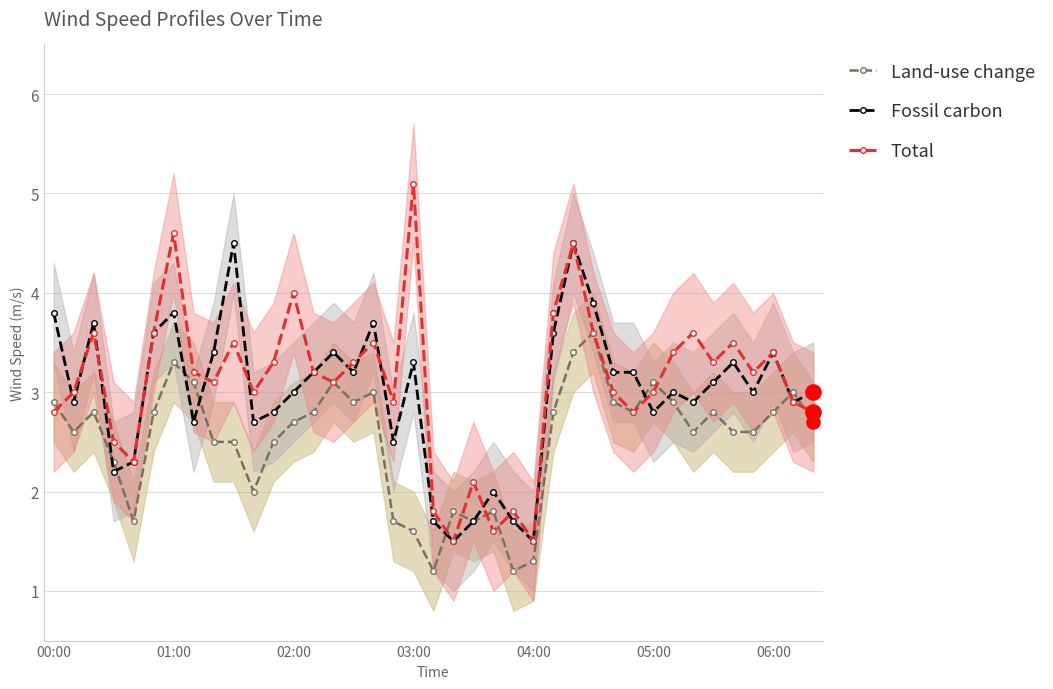

True or false: Land-use change has more than 0 interior local peaks.

True